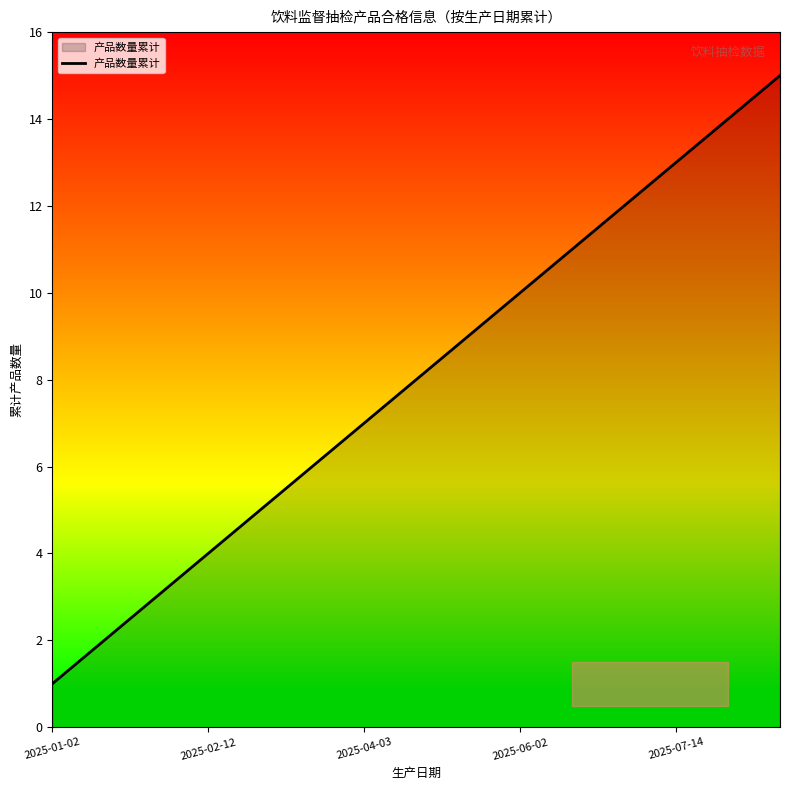

Reading left to right, transcribe all the data shown in this chart.

1	2	3	4	5	6	7	8	9	10	11	12	13	14	15